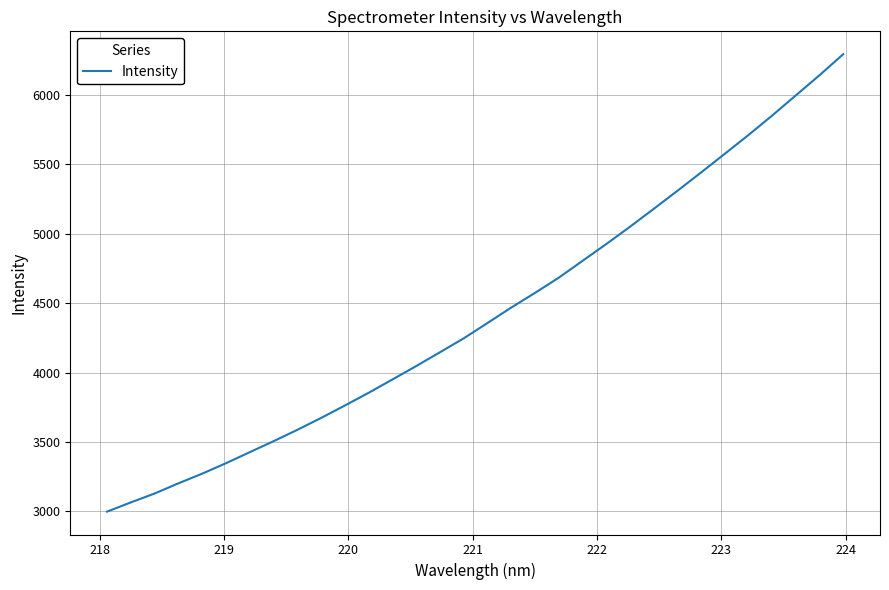

What is the greatest value displayed?

6294.4